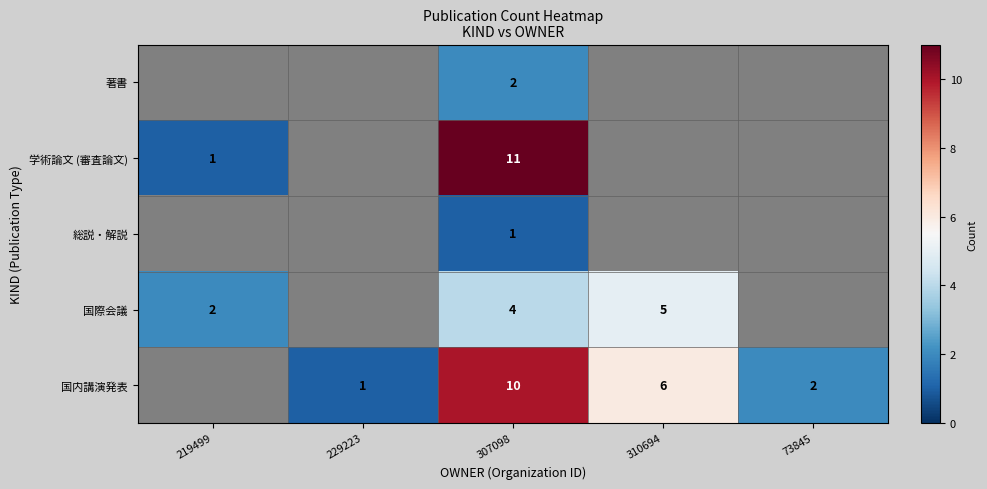

Is the value of 学術論文 (審査論文) at 307098 greater than the value of 国内講演発表 at 229223?

Yes